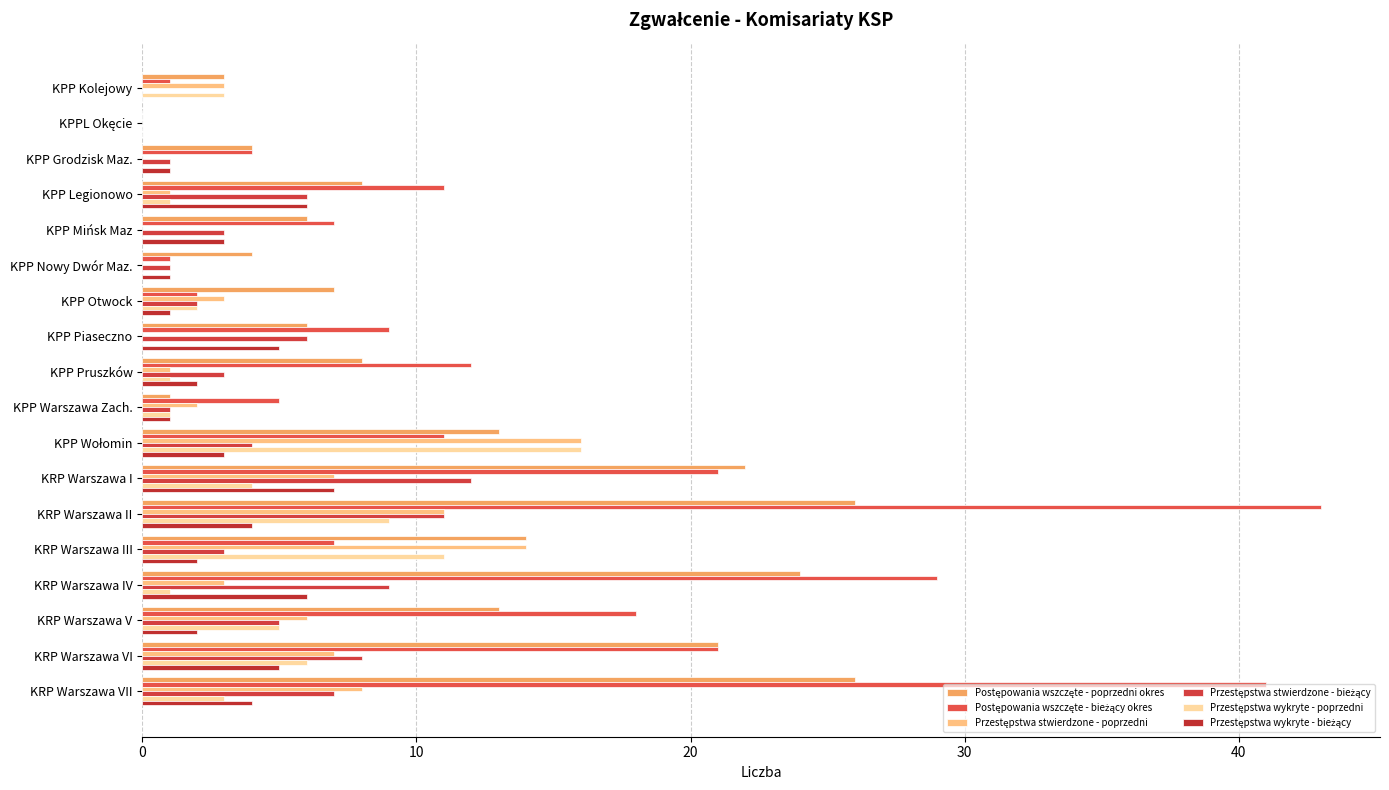

Where does the Postępowania wszczęte - bieżący okres series first go above 11?

KPP Pruszków